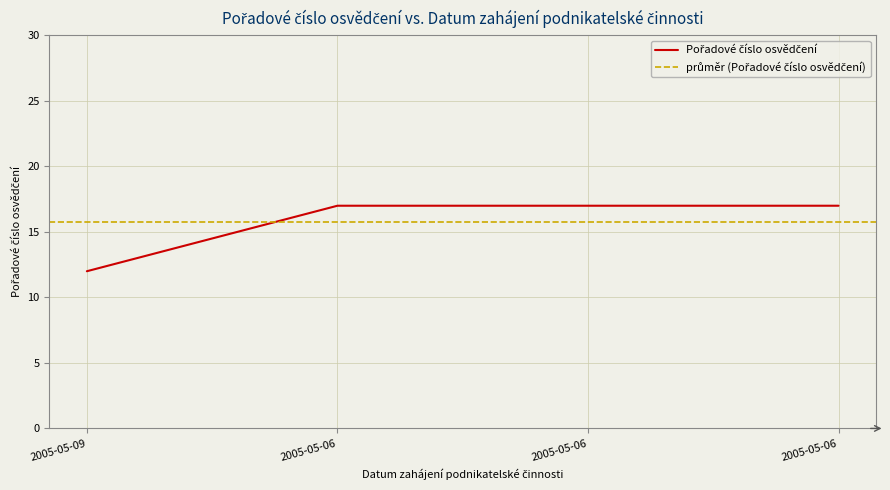

Between 2005-05-06 and 2005-05-09, which is larger?

2005-05-06